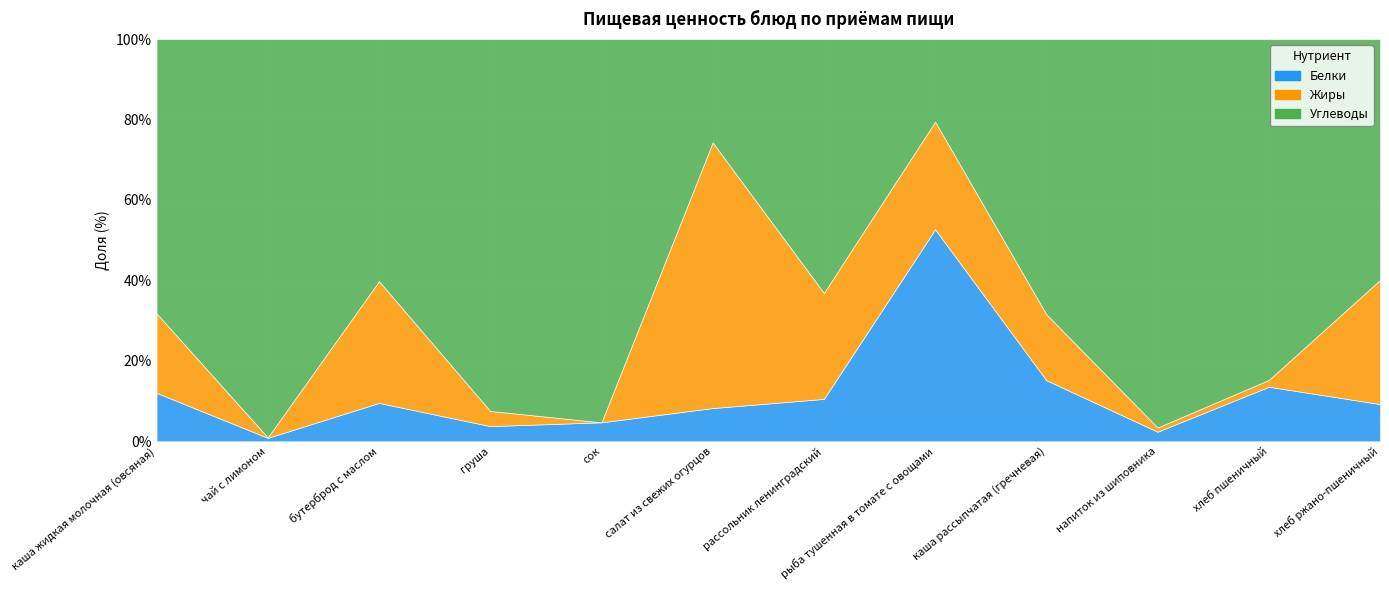

True or false: Жиры has more than 2 interior local peaks.

False